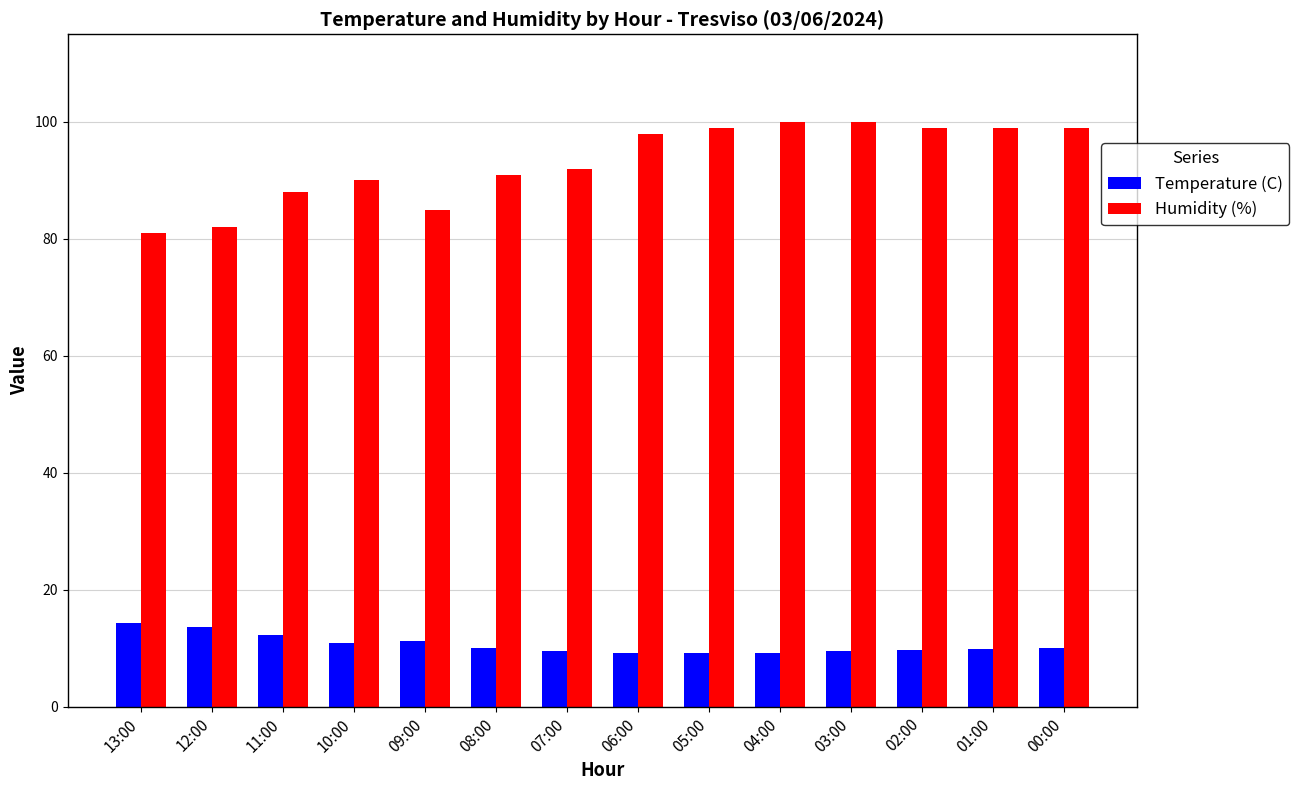

What is the minimum value shown in the chart?

9.1